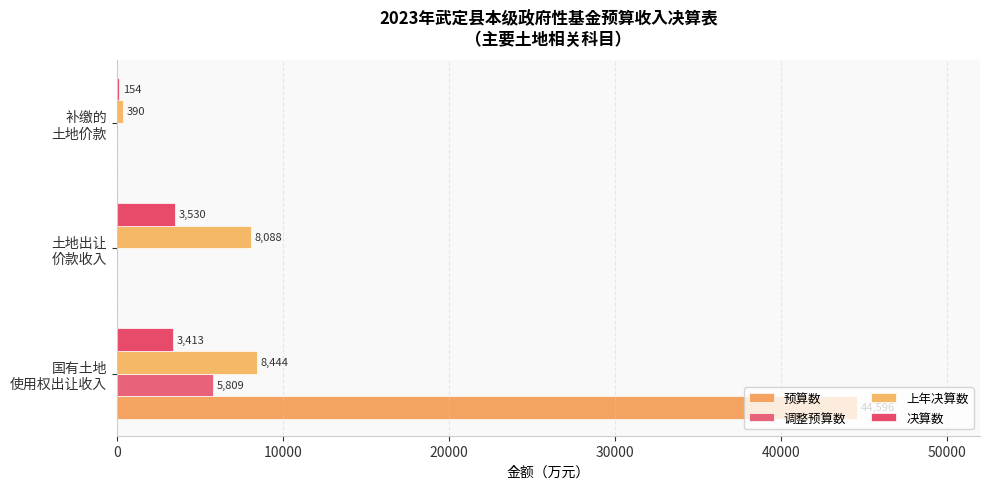

What is the value of the 决算数 bar at the 2nd from the left?

3530